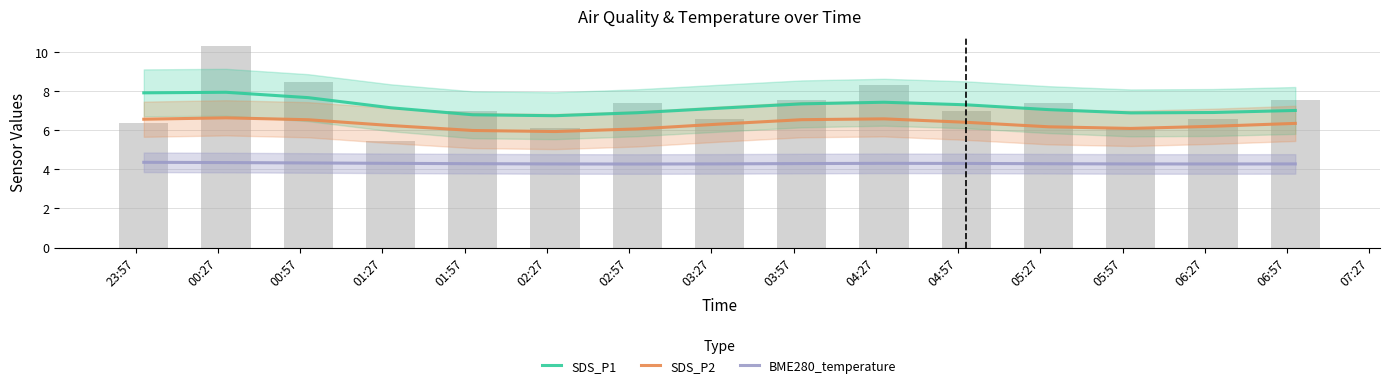

Count the number of data series in this chart.

3